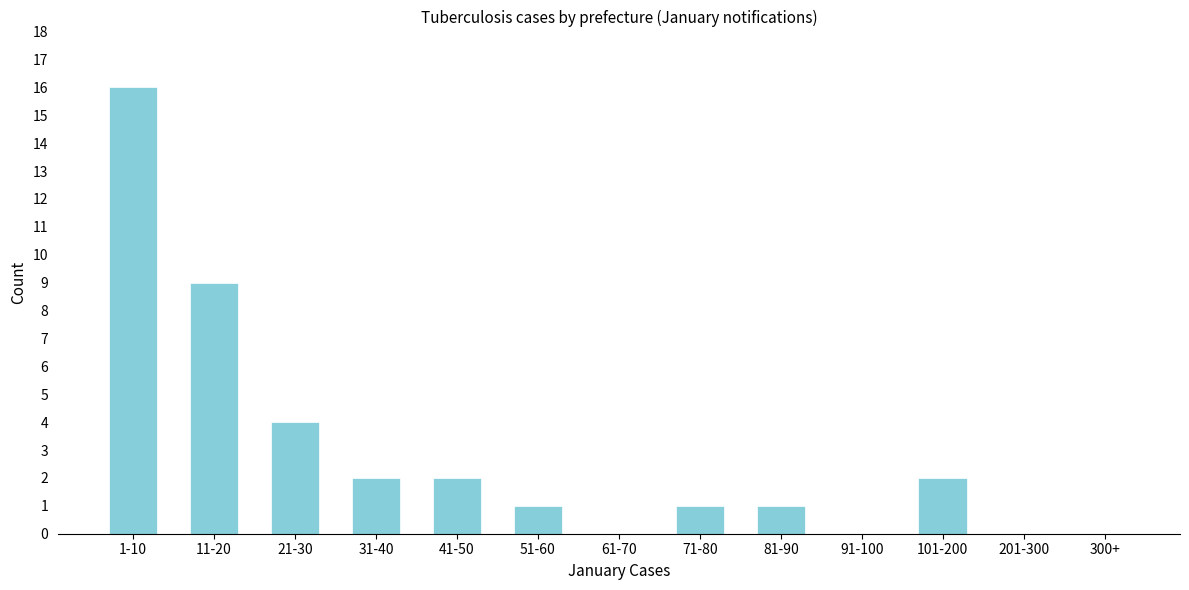

Reading left to right, transcribe all the data shown in this chart.

1-10=16	11-20=9	21-30=4	31-40=2	41-50=2	51-60=1	61-70=0	71-80=1	81-90=1	91-100=0	101-200=2	201-300=0	300+=0